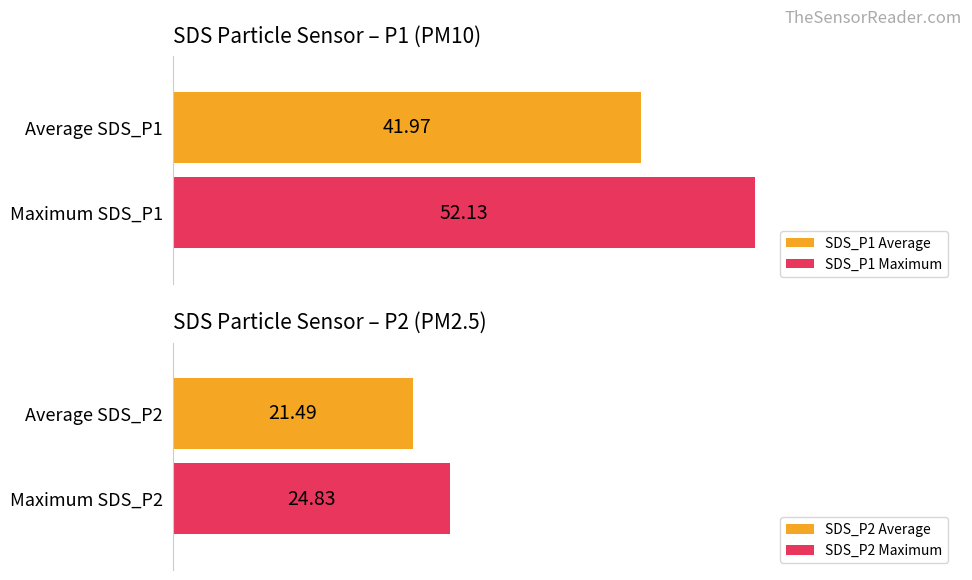

What is the maximum value shown in the chart?

52.1